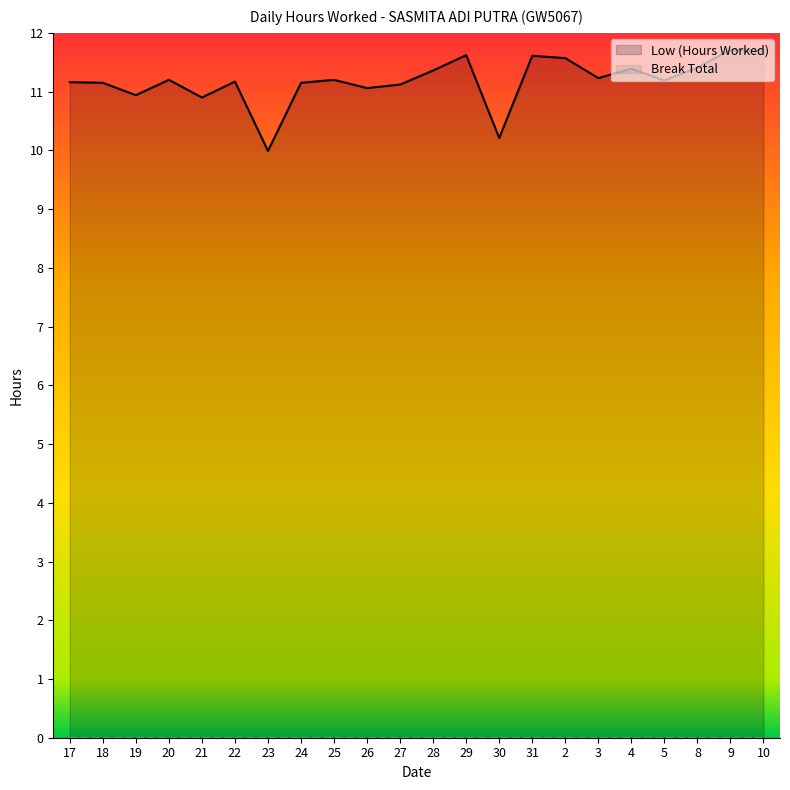

Reading left to right, transcribe all the data shown in this chart.

11.2	11.2	10.9	11.2	10.9	11.2	10.0	11.2	11.2	11.1	11.1	11.4	11.6	10.2	11.6	11.6	11.2	11.4	11.2	11.4	11.7	11.7